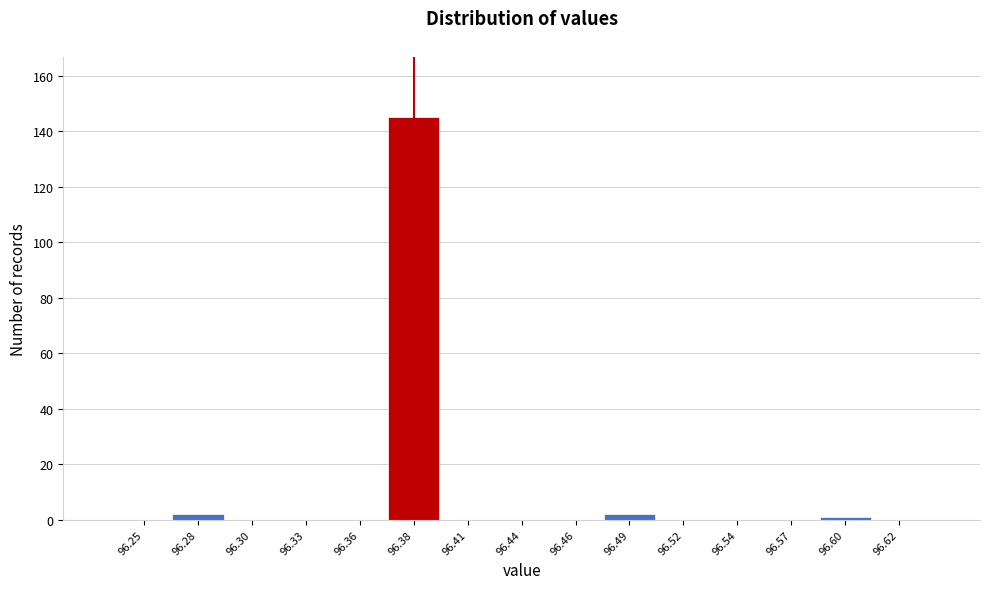

Reading left to right, transcribe all the data shown in this chart.

96.25=0	96.28=2	96.30=0	96.33=0	96.36=0	96.38=145	96.41=0	96.44=0	96.46=0	96.49=2	96.52=0	96.54=0	96.57=0	96.60=1	96.62=0